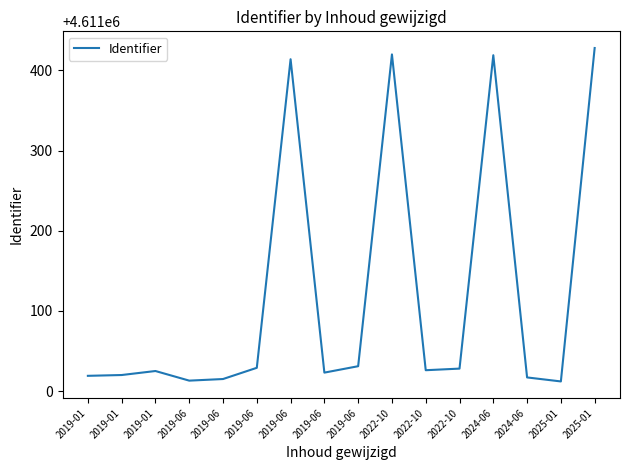

Is this an area chart (filled region under the line)?

No